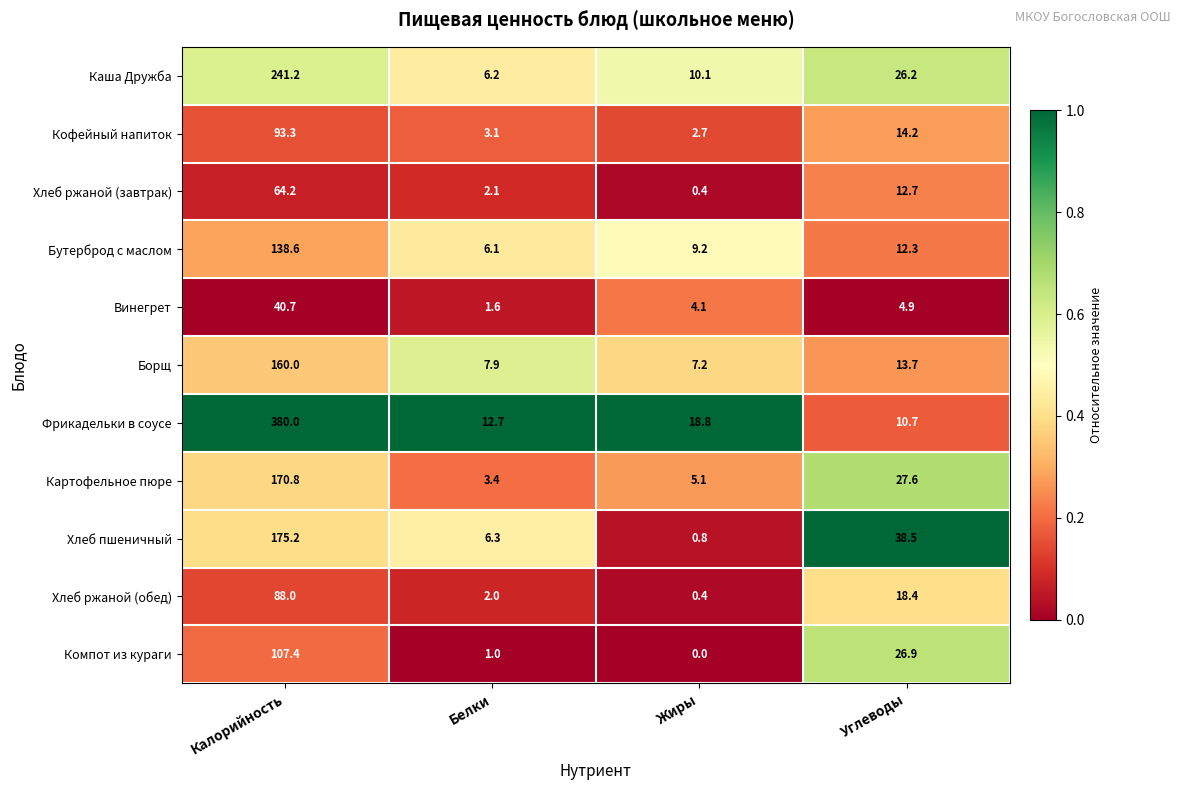

At which label does Винегрет first exceed 4?

Калорийность